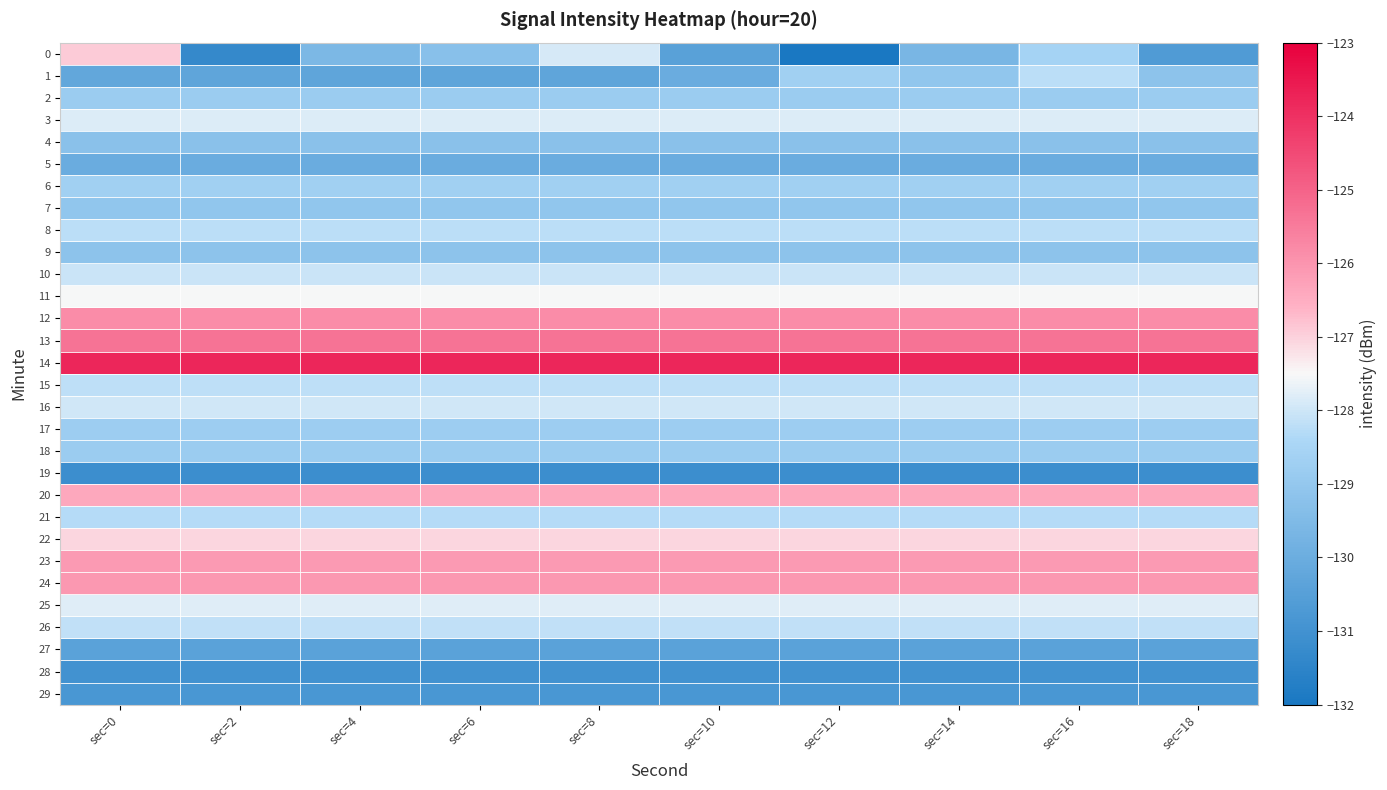

Reading left to right, list all the values displayed in this chart.

0: sec=0=-126.9	sec=2=-131.3	sec=4=-129.6	sec=6=-129.3	sec=8=-127.9	sec=10=-130.4	sec=12=-132.0	sec=14=-129.7	sec=16=-128.6	sec=18=-130.6
1: sec=0=-130.2	sec=2=-130.3	sec=4=-130.3	sec=6=-130.3	sec=8=-130.3	sec=10=-130.0	sec=12=-128.7	sec=14=-129.1	sec=16=-128.2	sec=18=-129.2
2: sec=0=-128.8	sec=2=-128.8	sec=4=-128.8	sec=6=-128.8	sec=8=-128.8	sec=10=-128.8	sec=12=-128.8	sec=14=-128.8	sec=16=-128.8	sec=18=-128.8
3: sec=0=-127.8	sec=2=-127.8	sec=4=-127.8	sec=6=-127.8	sec=8=-127.8	sec=10=-127.8	sec=12=-127.8	sec=14=-127.8	sec=16=-127.8	sec=18=-127.8
4: sec=0=-129.2	sec=2=-129.2	sec=4=-129.2	sec=6=-129.2	sec=8=-129.2	sec=10=-129.2	sec=12=-129.2	sec=14=-129.2	sec=16=-129.2	sec=18=-129.2
5: sec=0=-130.0	sec=2=-130.0	sec=4=-130.0	sec=6=-130.0	sec=8=-130.0	sec=10=-130.0	sec=12=-130.0	sec=14=-130.0	sec=16=-130.0	sec=18=-130.0
6: sec=0=-128.7	sec=2=-128.7	sec=4=-128.7	sec=6=-128.7	sec=8=-128.7	sec=10=-128.7	sec=12=-128.7	sec=14=-128.7	sec=16=-128.7	sec=18=-128.7
7: sec=0=-129.1	sec=2=-129.1	sec=4=-129.1	sec=6=-129.1	sec=8=-129.1	sec=10=-129.1	sec=12=-129.1	sec=14=-129.1	sec=16=-129.1	sec=18=-129.1
8: sec=0=-128.2	sec=2=-128.2	sec=4=-128.2	sec=6=-128.2	sec=8=-128.2	sec=10=-128.2	sec=12=-128.2	sec=14=-128.2	sec=16=-128.2	sec=18=-128.2
9: sec=0=-129.2	sec=2=-129.2	sec=4=-129.2	sec=6=-129.2	sec=8=-129.2	sec=10=-129.2	sec=12=-129.2	sec=14=-129.2	sec=16=-129.2	sec=18=-129.2
10: sec=0=-128.0	sec=2=-128.0	sec=4=-128.0	sec=6=-128.0	sec=8=-128.0	sec=10=-128.0	sec=12=-128.0	sec=14=-128.0	sec=16=-128.0	sec=18=-128.0
11: sec=0=-127.5	sec=2=-127.5	sec=4=-127.5	sec=6=-127.5	sec=8=-127.5	sec=10=-127.5	sec=12=-127.5	sec=14=-127.5	sec=16=-127.5	sec=18=-127.5
12: sec=0=-125.8	sec=2=-125.8	sec=4=-125.8	sec=6=-125.8	sec=8=-125.8	sec=10=-125.8	sec=12=-125.8	sec=14=-125.8	sec=16=-125.8	sec=18=-125.8
13: sec=0=-125.3	sec=2=-125.3	sec=4=-125.3	sec=6=-125.3	sec=8=-125.3	sec=10=-125.3	sec=12=-125.3	sec=14=-125.3	sec=16=-125.3	sec=18=-125.3
14: sec=0=-123.8	sec=2=-123.8	sec=4=-123.8	sec=6=-123.8	sec=8=-123.8	sec=10=-123.8	sec=12=-123.8	sec=14=-123.8	sec=16=-123.8	sec=18=-123.8
15: sec=0=-128.2	sec=2=-128.2	sec=4=-128.2	sec=6=-128.2	sec=8=-128.2	sec=10=-128.2	sec=12=-128.2	sec=14=-128.2	sec=16=-128.2	sec=18=-128.2
16: sec=0=-128.0	sec=2=-128.0	sec=4=-128.0	sec=6=-128.0	sec=8=-128.0	sec=10=-128.0	sec=12=-128.0	sec=14=-128.0	sec=16=-128.0	sec=18=-128.0
17: sec=0=-128.8	sec=2=-128.8	sec=4=-128.8	sec=6=-128.8	sec=8=-128.8	sec=10=-128.8	sec=12=-128.8	sec=14=-128.8	sec=16=-128.8	sec=18=-128.8
18: sec=0=-128.8	sec=2=-128.8	sec=4=-128.8	sec=6=-128.8	sec=8=-128.8	sec=10=-128.8	sec=12=-128.8	sec=14=-128.8	sec=16=-128.8	sec=18=-128.8
19: sec=0=-131.1	sec=2=-131.1	sec=4=-131.1	sec=6=-131.1	sec=8=-131.1	sec=10=-131.1	sec=12=-131.1	sec=14=-131.1	sec=16=-131.1	sec=18=-131.1
20: sec=0=-126.4	sec=2=-126.4	sec=4=-126.4	sec=6=-126.4	sec=8=-126.4	sec=10=-126.4	sec=12=-126.4	sec=14=-126.4	sec=16=-126.4	sec=18=-126.4
21: sec=0=-128.3	sec=2=-128.3	sec=4=-128.3	sec=6=-128.3	sec=8=-128.3	sec=10=-128.3	sec=12=-128.3	sec=14=-128.3	sec=16=-128.3	sec=18=-128.3
22: sec=0=-127.1	sec=2=-127.1	sec=4=-127.1	sec=6=-127.1	sec=8=-127.1	sec=10=-127.1	sec=12=-127.1	sec=14=-127.1	sec=16=-127.1	sec=18=-127.1
23: sec=0=-126.1	sec=2=-126.1	sec=4=-126.1	sec=6=-126.1	sec=8=-126.1	sec=10=-126.1	sec=12=-126.1	sec=14=-126.1	sec=16=-126.1	sec=18=-126.1
24: sec=0=-126.1	sec=2=-126.1	sec=4=-126.1	sec=6=-126.1	sec=8=-126.1	sec=10=-126.1	sec=12=-126.1	sec=14=-126.1	sec=16=-126.1	sec=18=-126.1
25: sec=0=-127.8	sec=2=-127.8	sec=4=-127.8	sec=6=-127.8	sec=8=-127.8	sec=10=-127.8	sec=12=-127.8	sec=14=-127.8	sec=16=-127.8	sec=18=-127.8
26: sec=0=-128.1	sec=2=-128.1	sec=4=-128.1	sec=6=-128.1	sec=8=-128.1	sec=10=-128.1	sec=12=-128.1	sec=14=-128.1	sec=16=-128.1	sec=18=-128.1
27: sec=0=-130.4	sec=2=-130.4	sec=4=-130.4	sec=6=-130.4	sec=8=-130.4	sec=10=-130.4	sec=12=-130.4	sec=14=-130.4	sec=16=-130.4	sec=18=-130.4
28: sec=0=-131.0	sec=2=-131.0	sec=4=-131.0	sec=6=-131.0	sec=8=-131.0	sec=10=-131.0	sec=12=-131.0	sec=14=-131.0	sec=16=-131.0	sec=18=-131.0
29: sec=0=-130.8	sec=2=-130.8	sec=4=-130.8	sec=6=-130.8	sec=8=-130.8	sec=10=-130.8	sec=12=-130.8	sec=14=-130.8	sec=16=-130.8	sec=18=-130.8